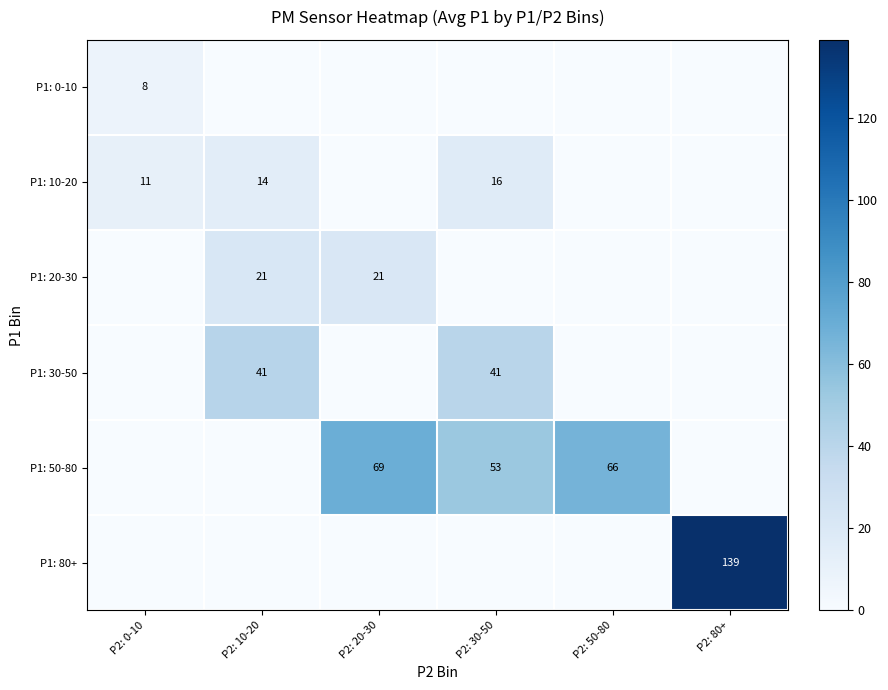

Which has a higher value, P2: 30-50 or P2: 50-80?

P2: 30-50